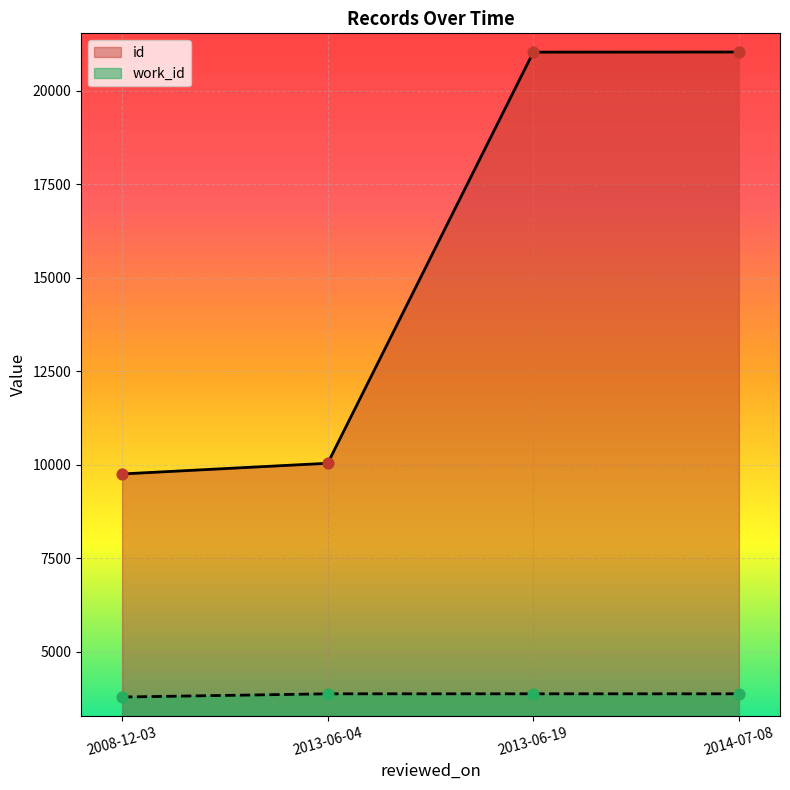

Is the value of id at 2008-12-03 greater than the value of work_id at 2013-06-04?

Yes